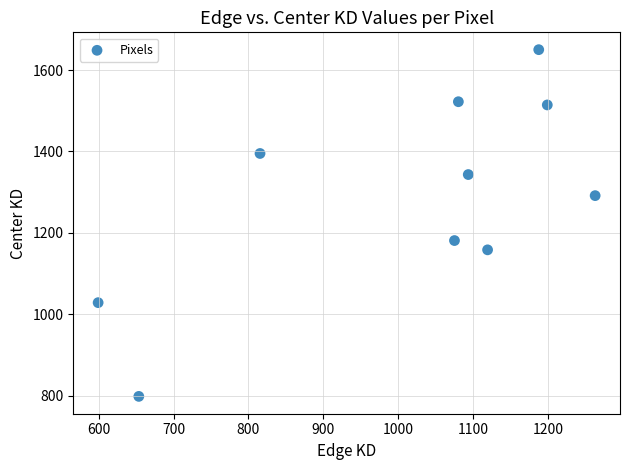

What is the range of Y values (max minus min)?

852.0